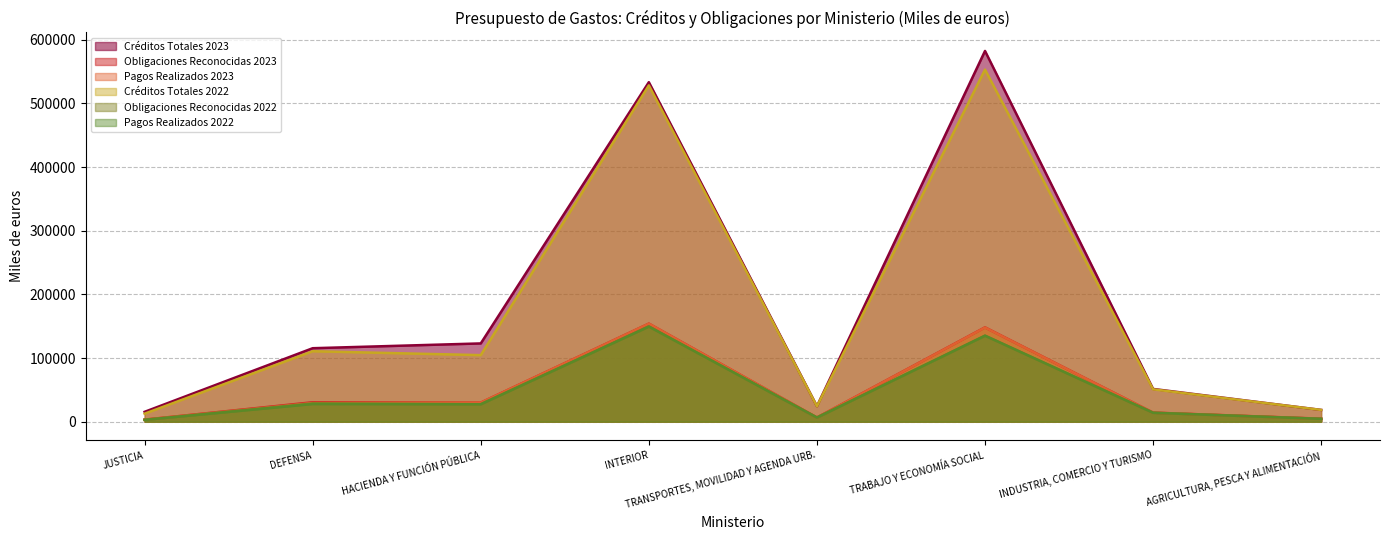

What is the sum of the Créditos Totales 2022 values at TRABAJO Y ECONOMÍA SOCIAL and AGRICULTURA, PESCA Y ALIMENTACIÓN?

571783